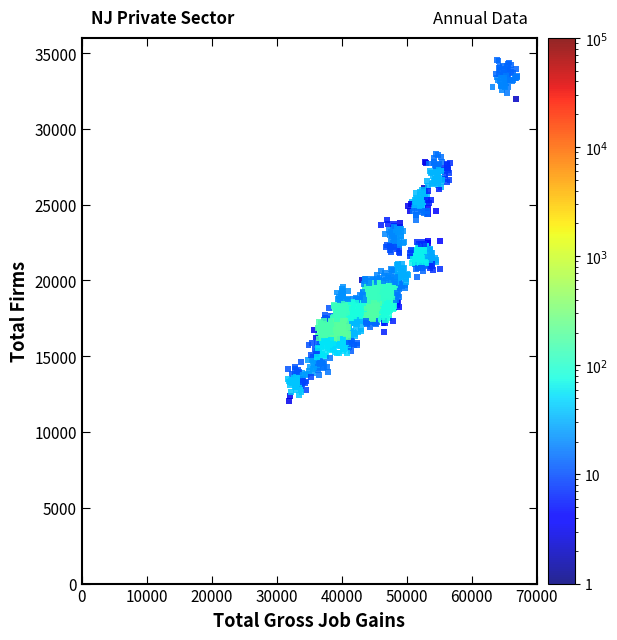

What is the range of Y values (max minus min)?

22508.1